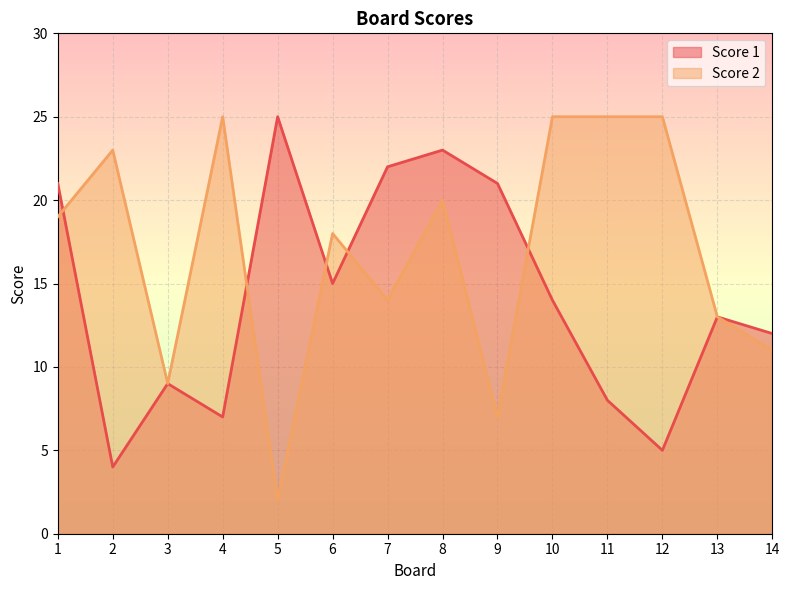

List the series in order of their overall mean, lowest first.

Score 1, Score 2